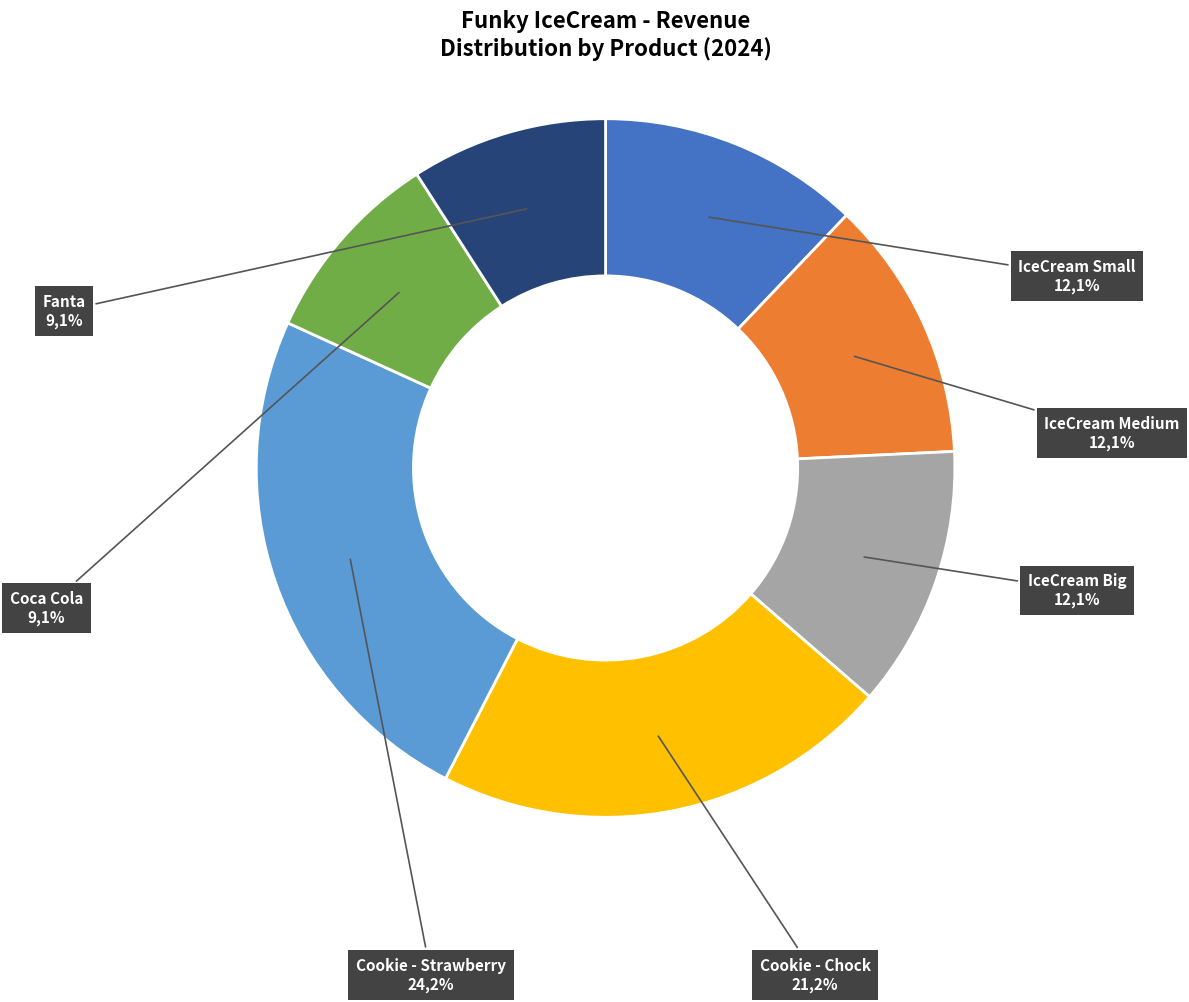

Rank the categories by value from lowest to highest.

Coca Cola, Fanta, IceCream Small, IceCream Medium, IceCream Big, Cookie - Chock, Cookie - Strawberry